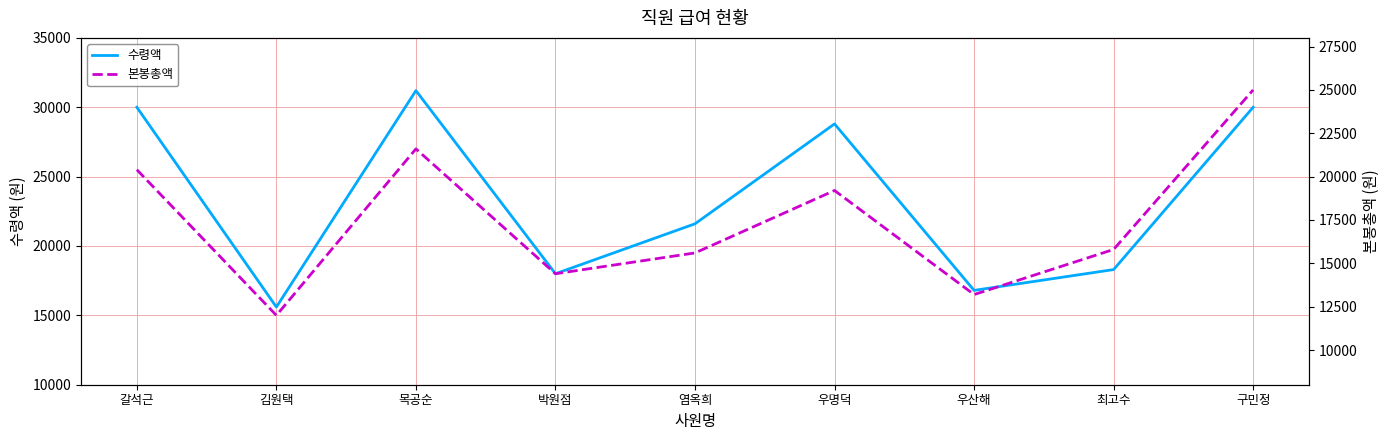

How many interior local valleys does the 수령액 series have?

3